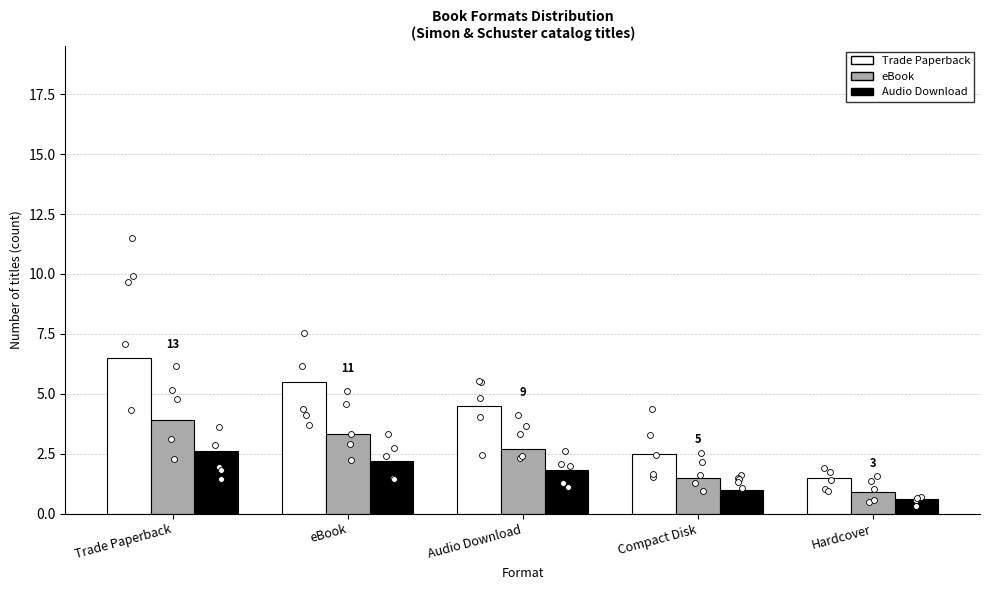

At which category is the sum across all series the highest?

Trade Paperback